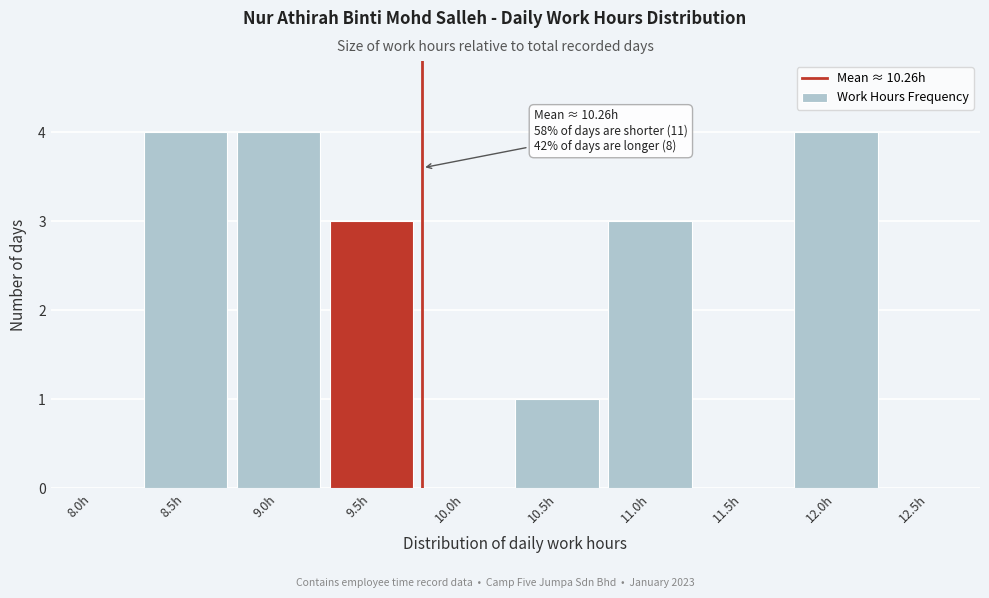

Reading right to left, what are all the values shown in this chart?

12.5h=0	12.0h=4	11.5h=0	11.0h=3	10.5h=1	10.0h=0	9.5h=3	9.0h=4	8.5h=4	8.0h=0